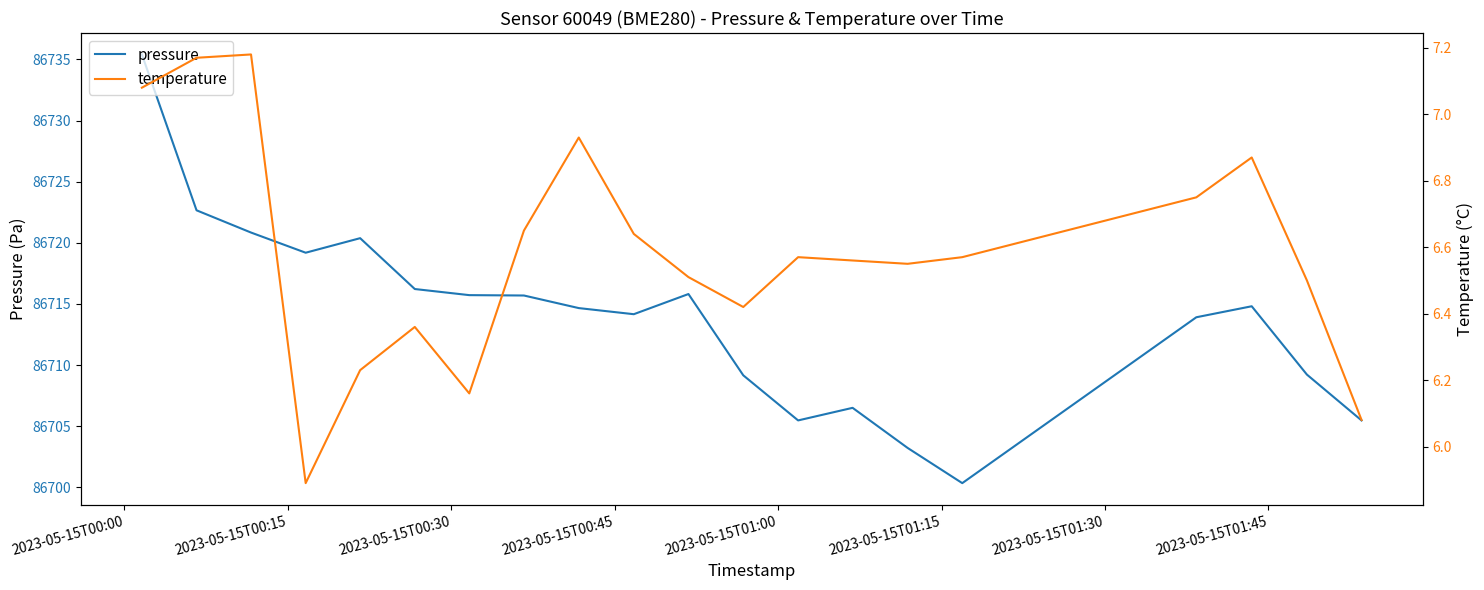

How many lines are shown in the chart?

2